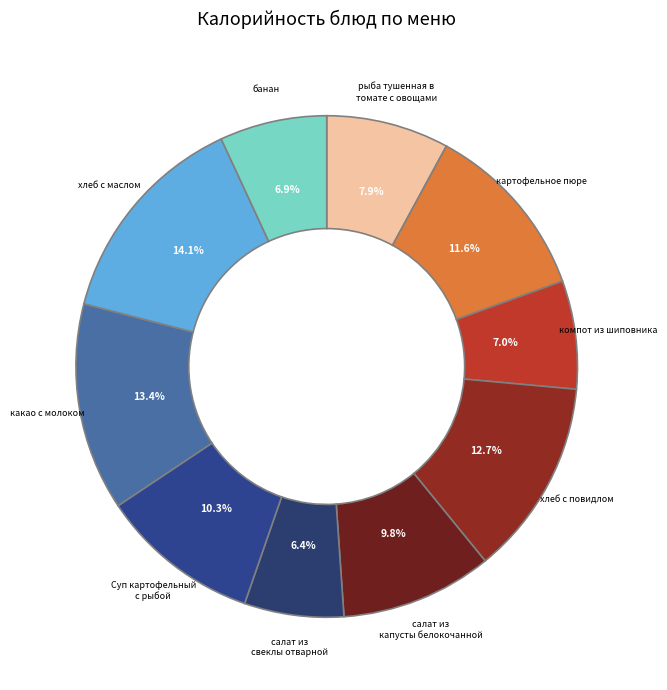

To the nearest percent, what is the combined percentage of Суп картофельный с рыбой and картофельное пюре?

22%